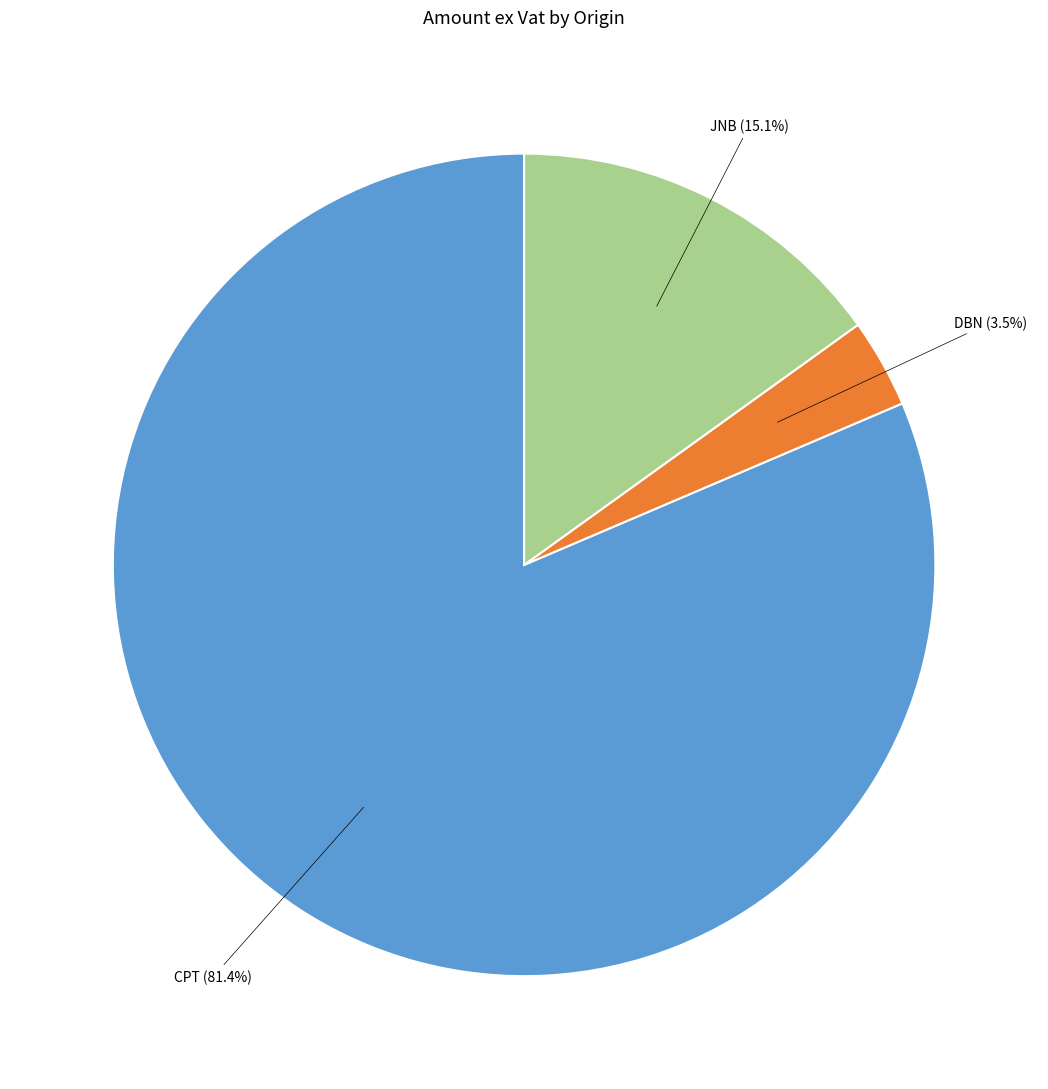

Is there any slice that represents more than half of the pie?

Yes